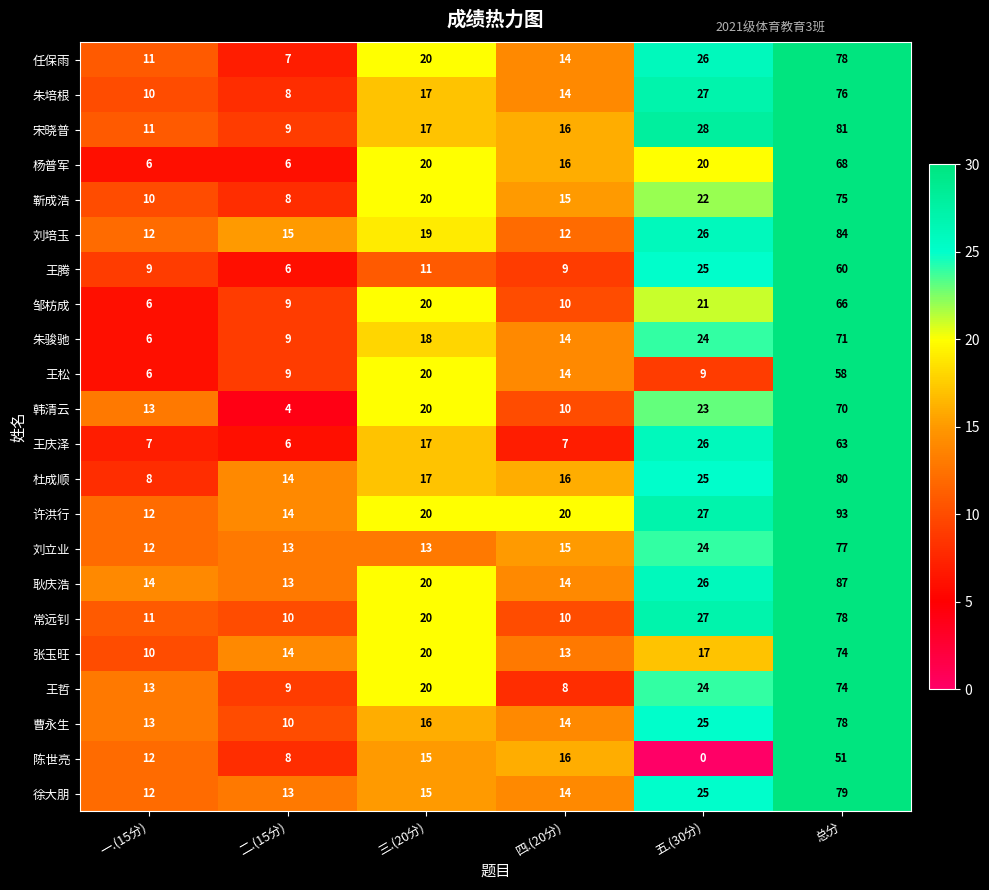

At which label does 朱培根 reach its minimum?

二.(15分)